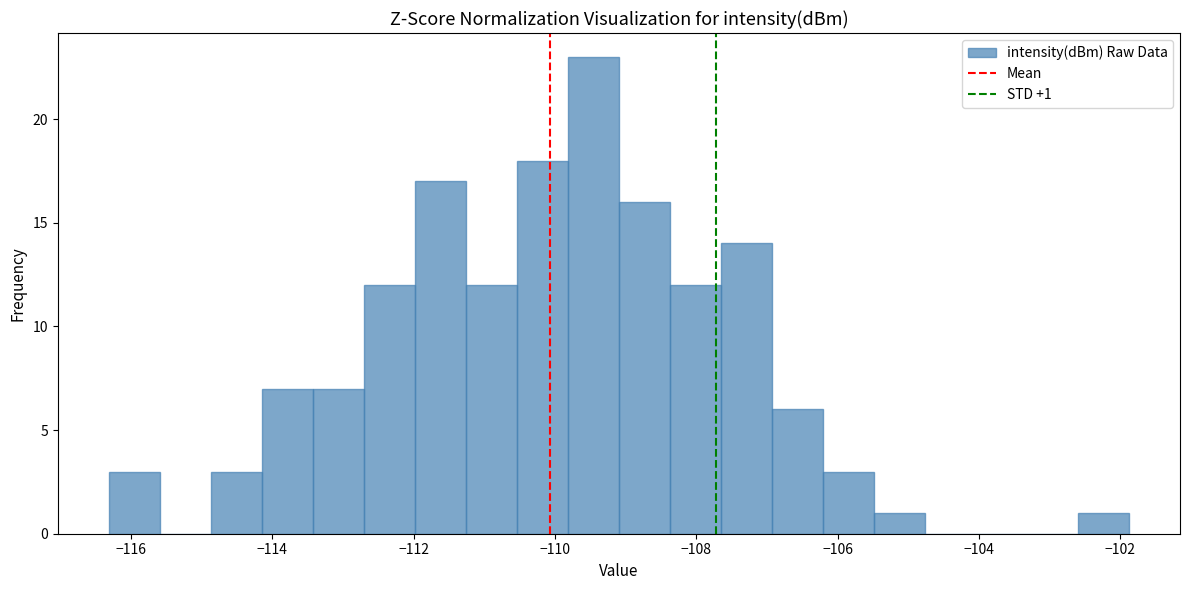

Read against the x-axis, roughly where is the centre of the tallest bar?

-109.4